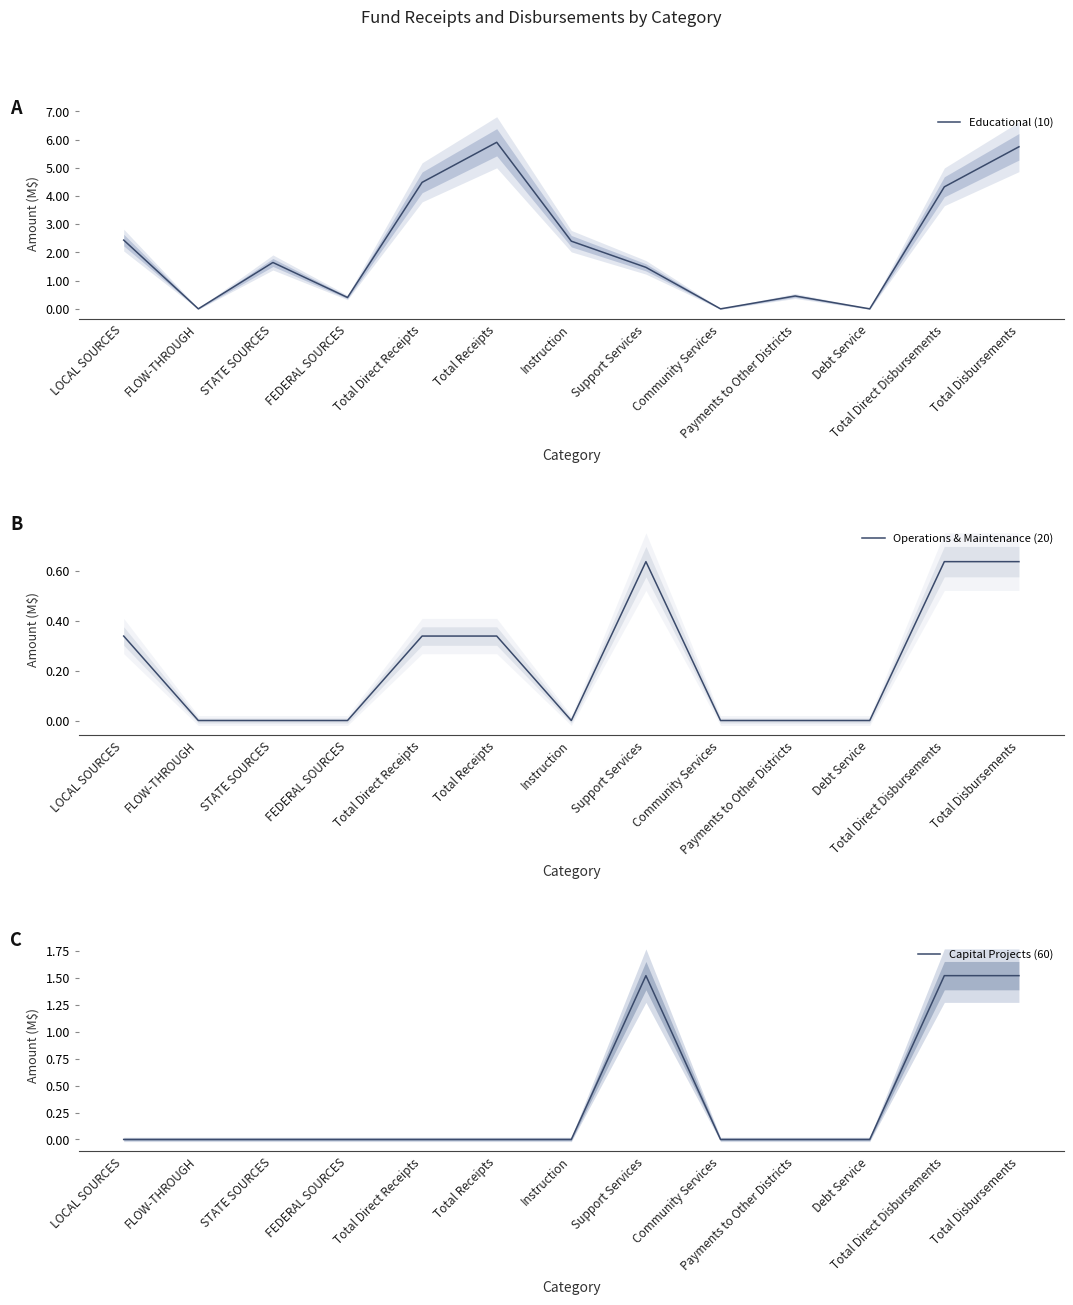

The value of Operations & Maintenance (20) at Total Direct Receipts is 0.5. True or false?

False